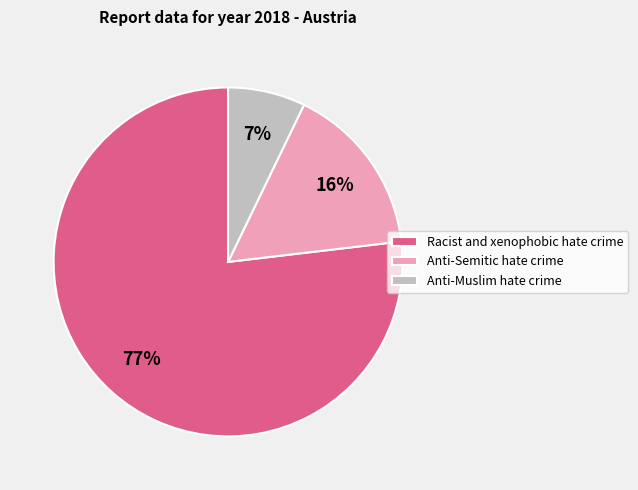

What is the ratio of the value at Racist and xenophobic hate crime to the value at Anti-Semitic hate crime?

4.8